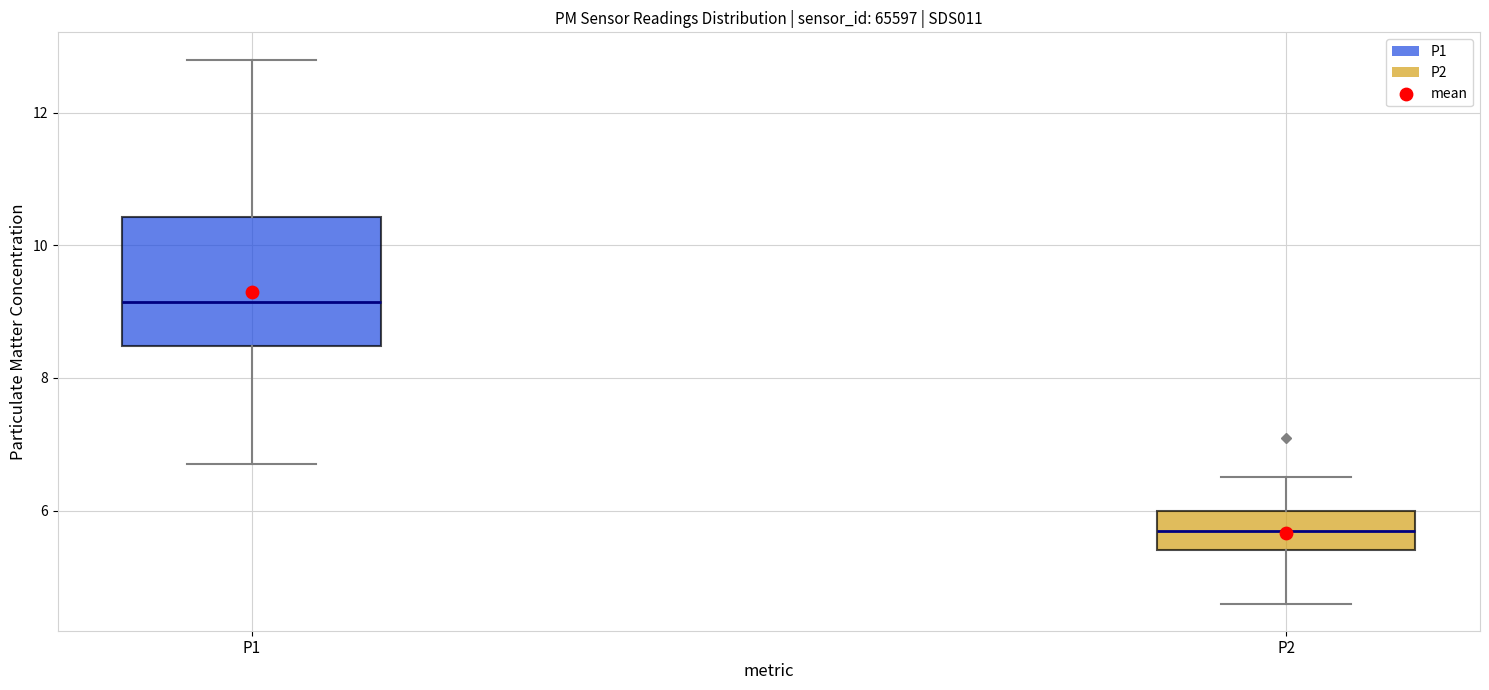

Reading left to right, read every box against the y-axis: the position of its median line, the range the box covers, and the ends of its whiskers. The values are not printed on the chart, so give them approximately, as read against the axis.

P1: median 9.2, box 8.4 to 10.4, whiskers 6.8 to 12.8
P2: median 5.8, box 5.4 to 6.0, whiskers 4.6 to 6.6